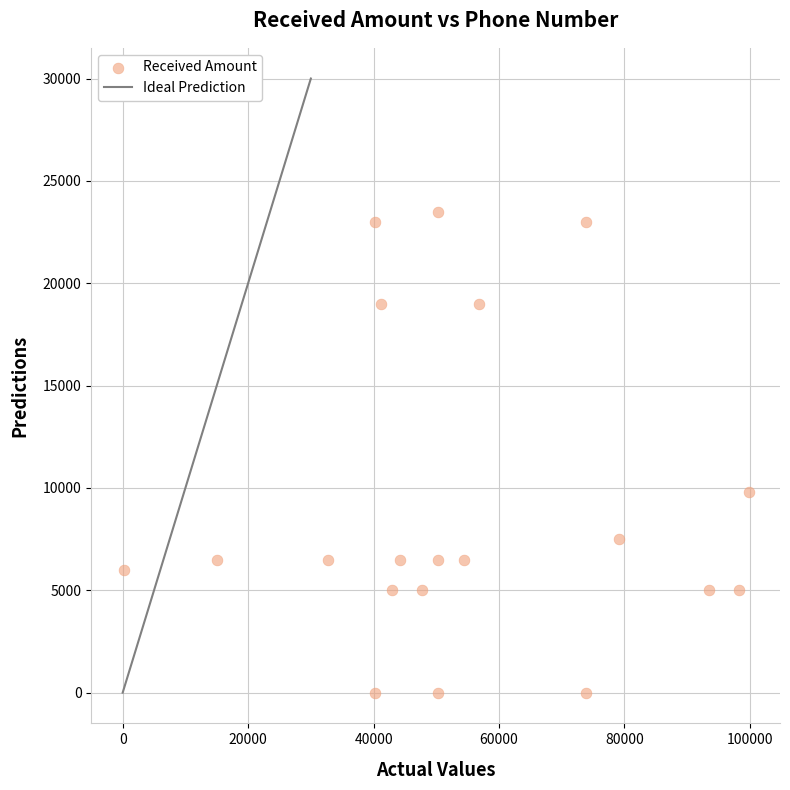

What is the range of Y values (max minus min)?

23500